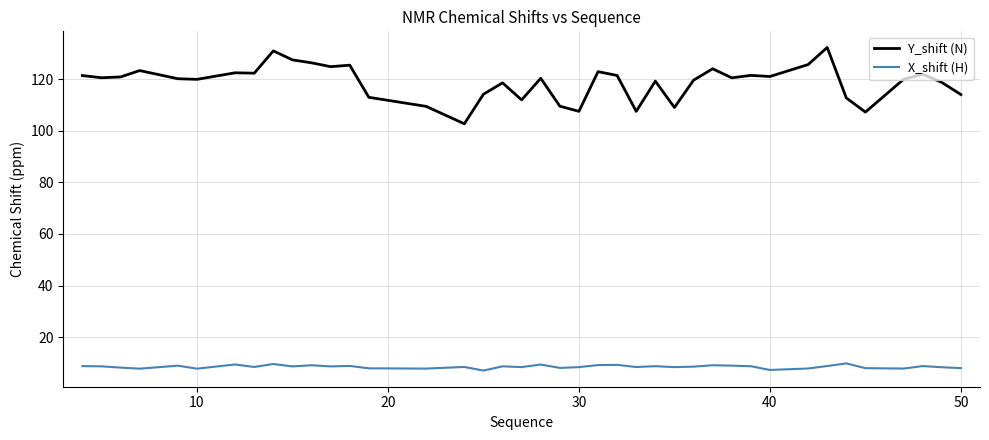

Which series has the widest spread of values?

Y_shift (N)